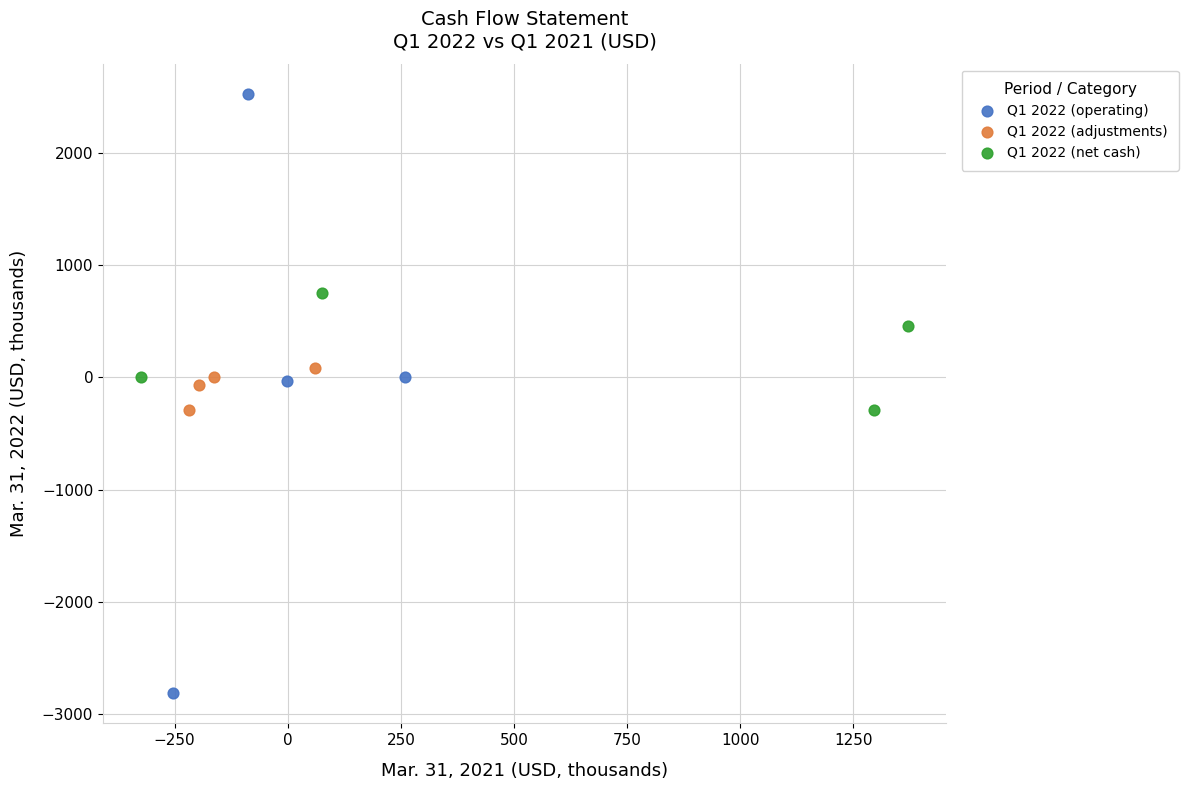

Which series contains the lowest Y value?

Q1 2022 (operating)